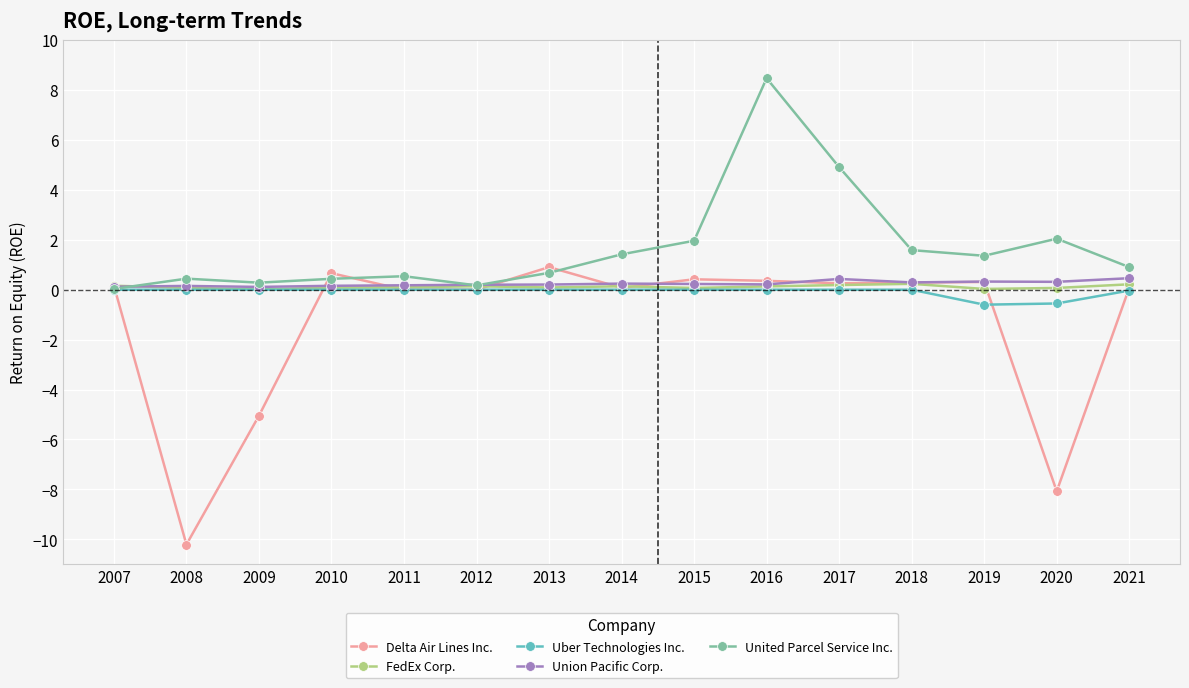

How many distinct data groups are displayed?

5